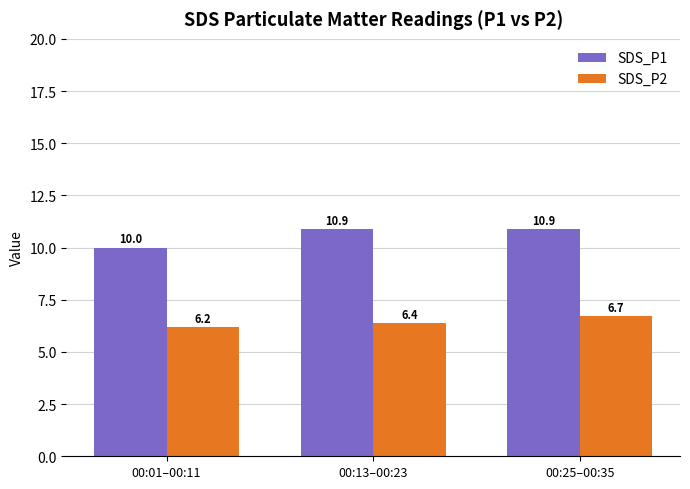

How many groups of bars are there?

3